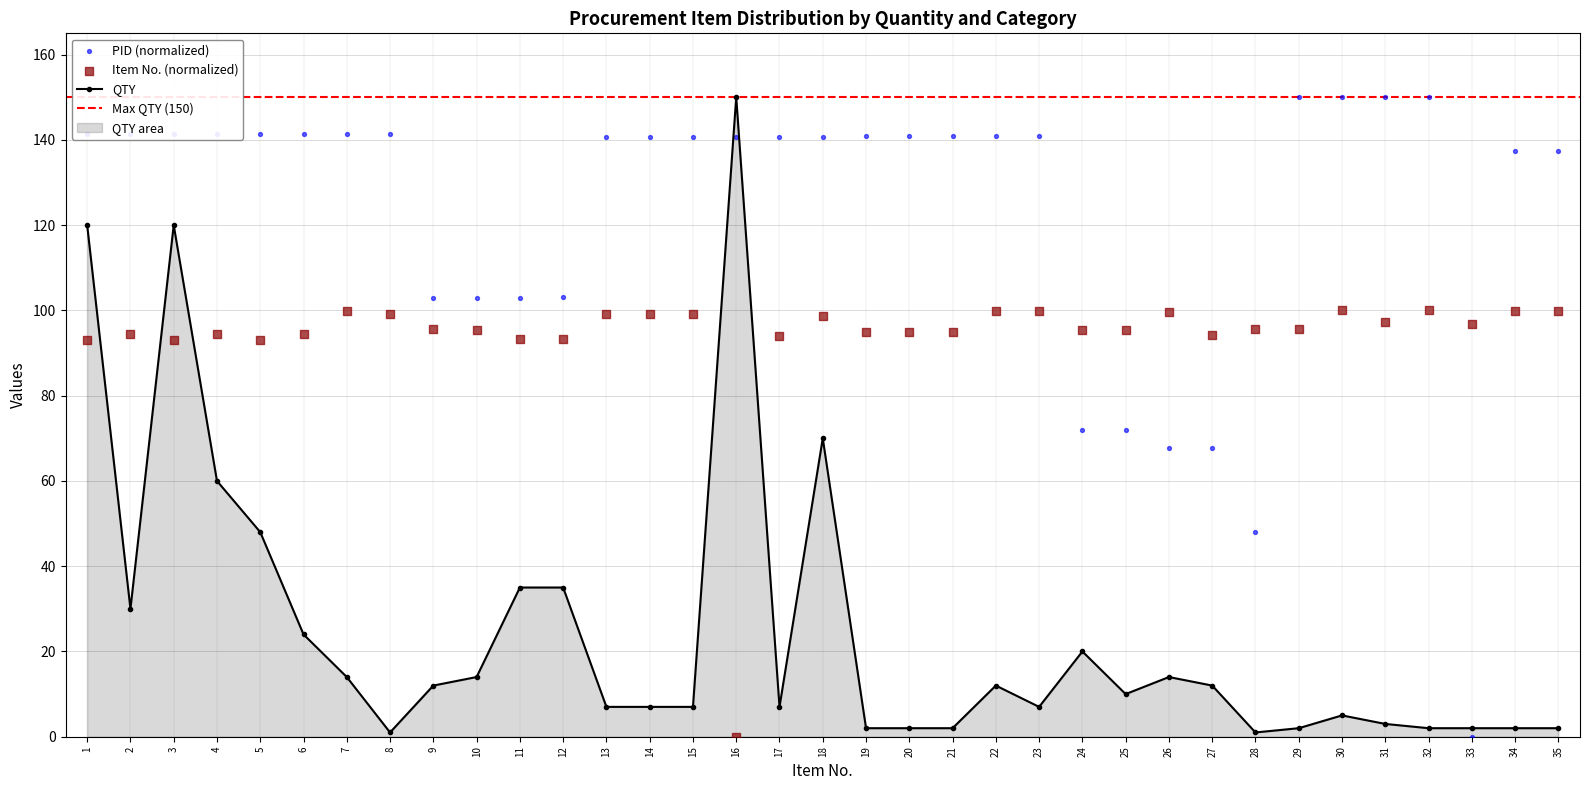

Is the value of PID at 19 greater than the value of Номер изделия at 9?

Yes